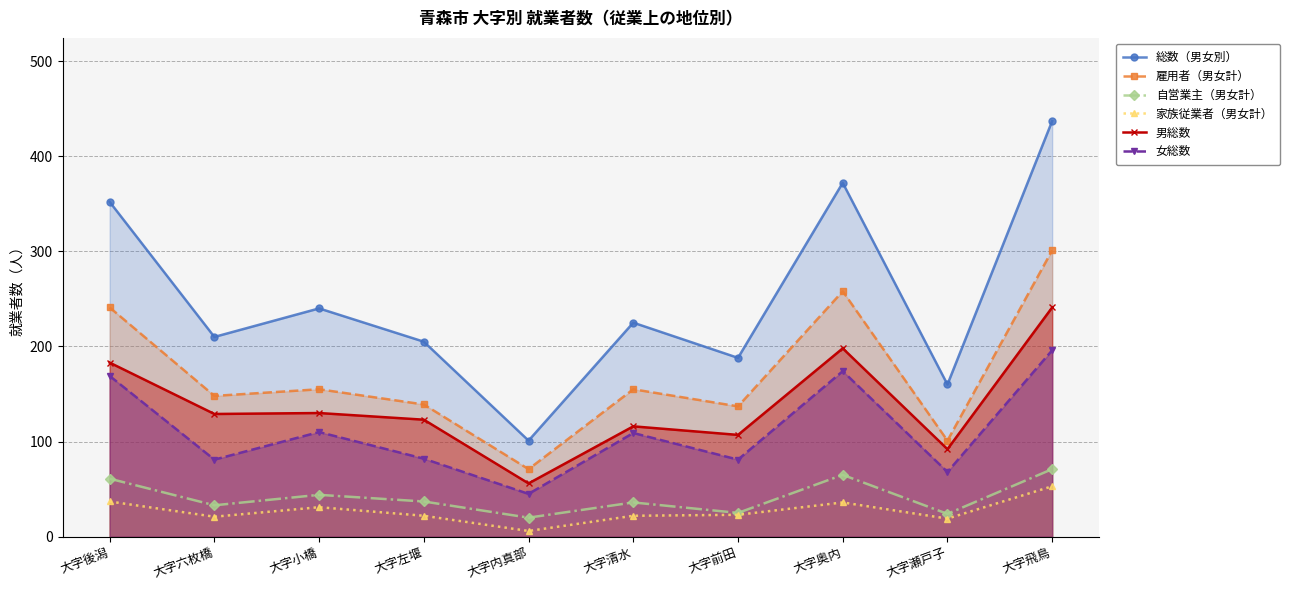

What is the spread (max minus min) of values at 大字六枚橋?

189